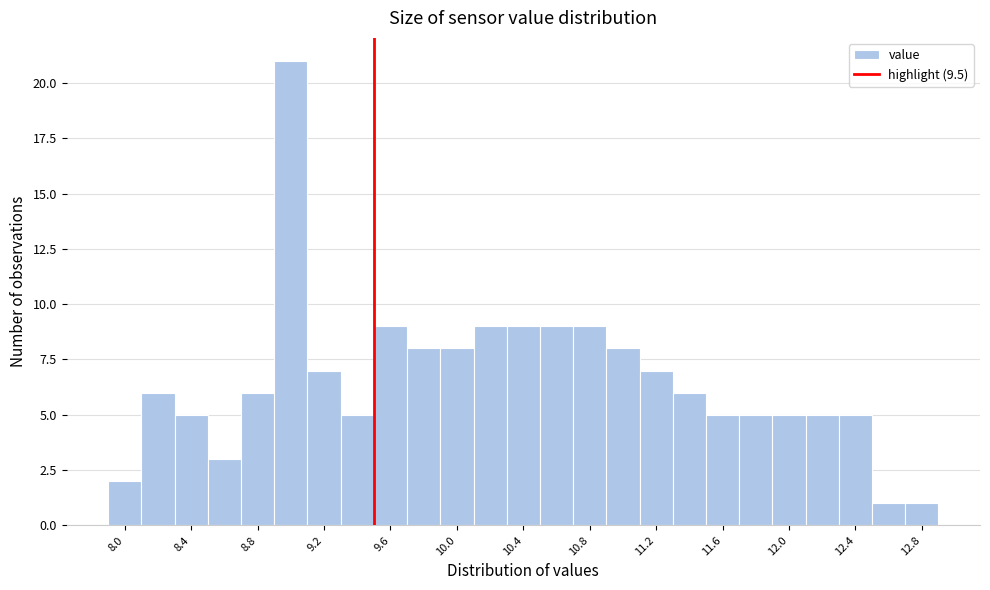

Which range on the x-axis has the tallest bar?

8.9 to 9.1